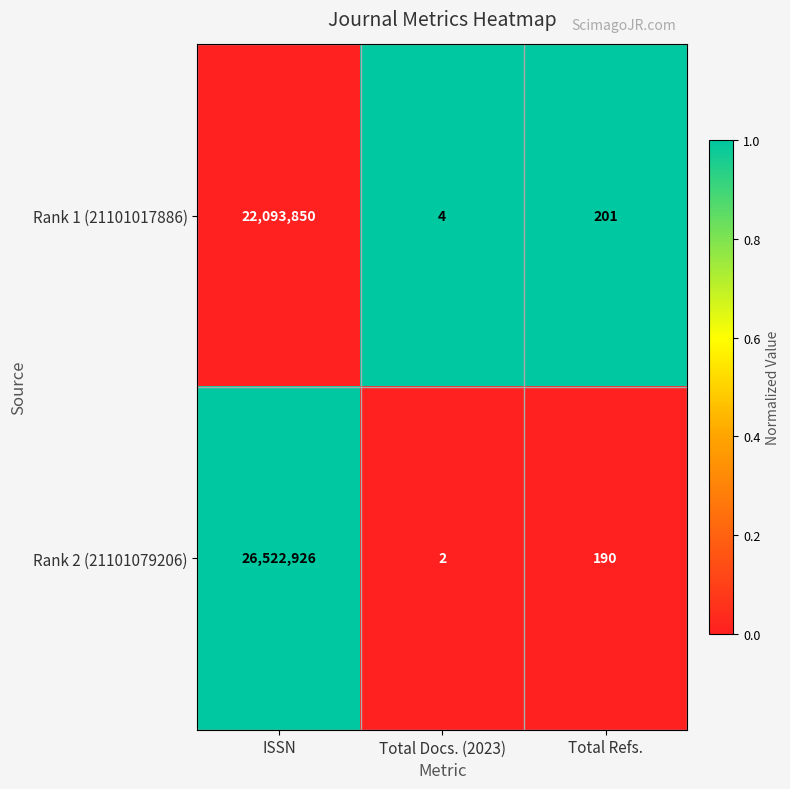

Between Total Docs. (2023) and Total Refs., which series saw the biggest shift?

Rank 1 (21101017886)